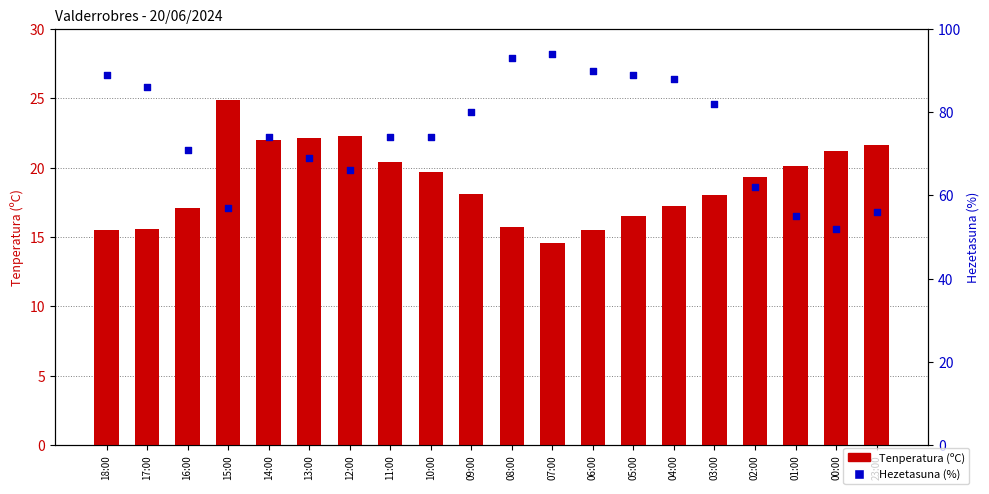

At which category is the sum across all series the highest?

08:00